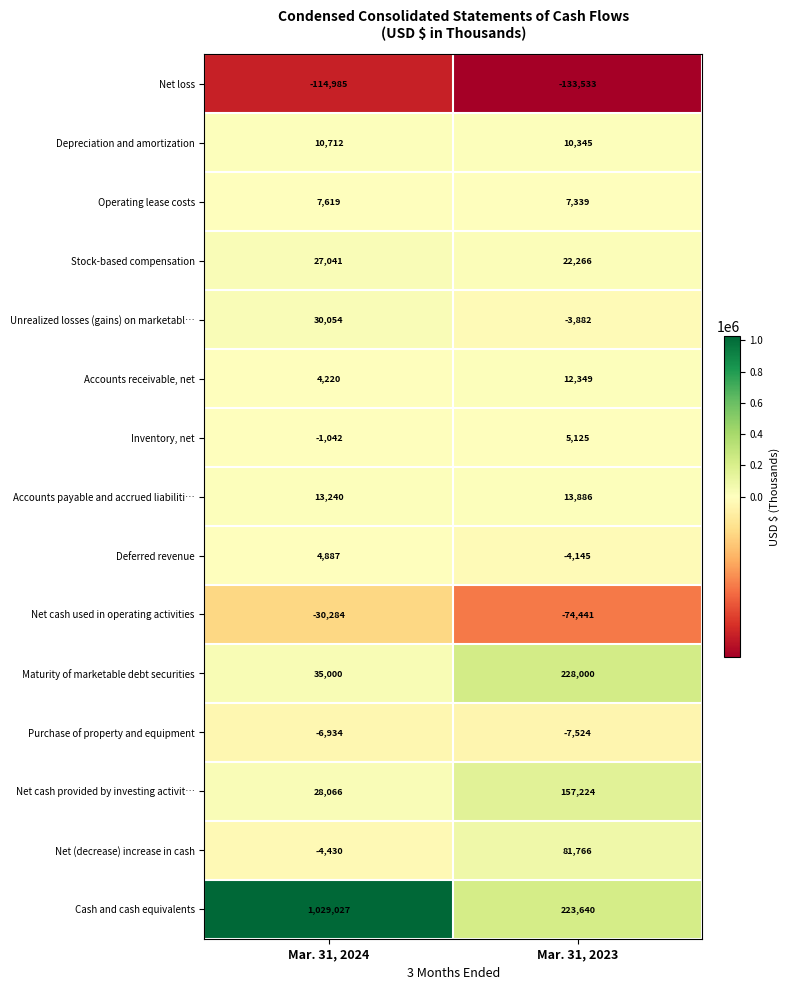

Which category has the lowest value across all series?

Mar. 31, 2023